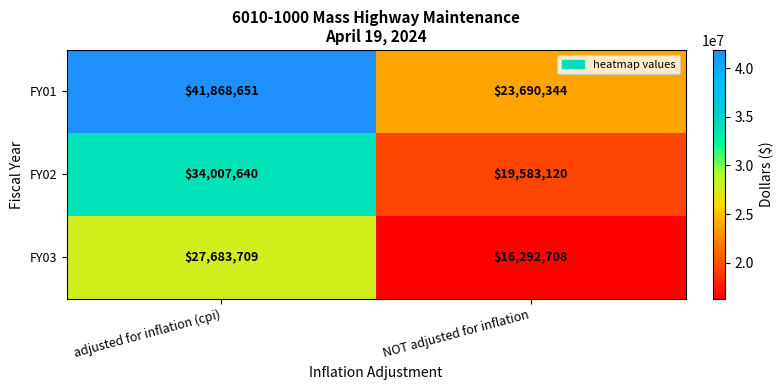

Where is FY03 nearest to the value 21988208?

NOT adjusted for inflation